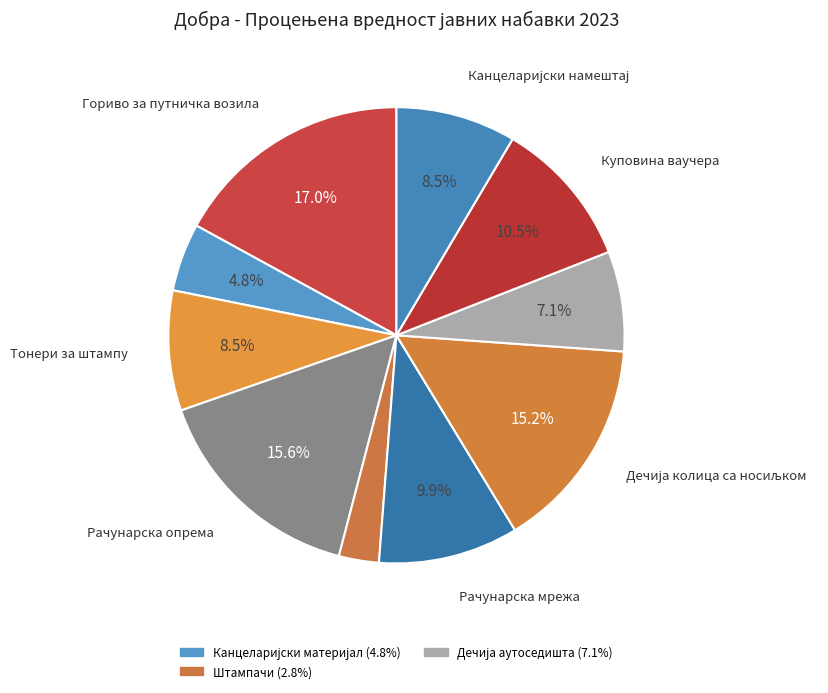

Rank the categories by value from lowest to highest.

Штампачи, Канцеларијски материјал, Дечија аутоседишта, Тонери за штампу, Канцеларијски намештај, Рачунарска мрежа, Куповина ваучера, Дечија колица са носиљком, Рачунарска опрема, Гориво за путничка возила